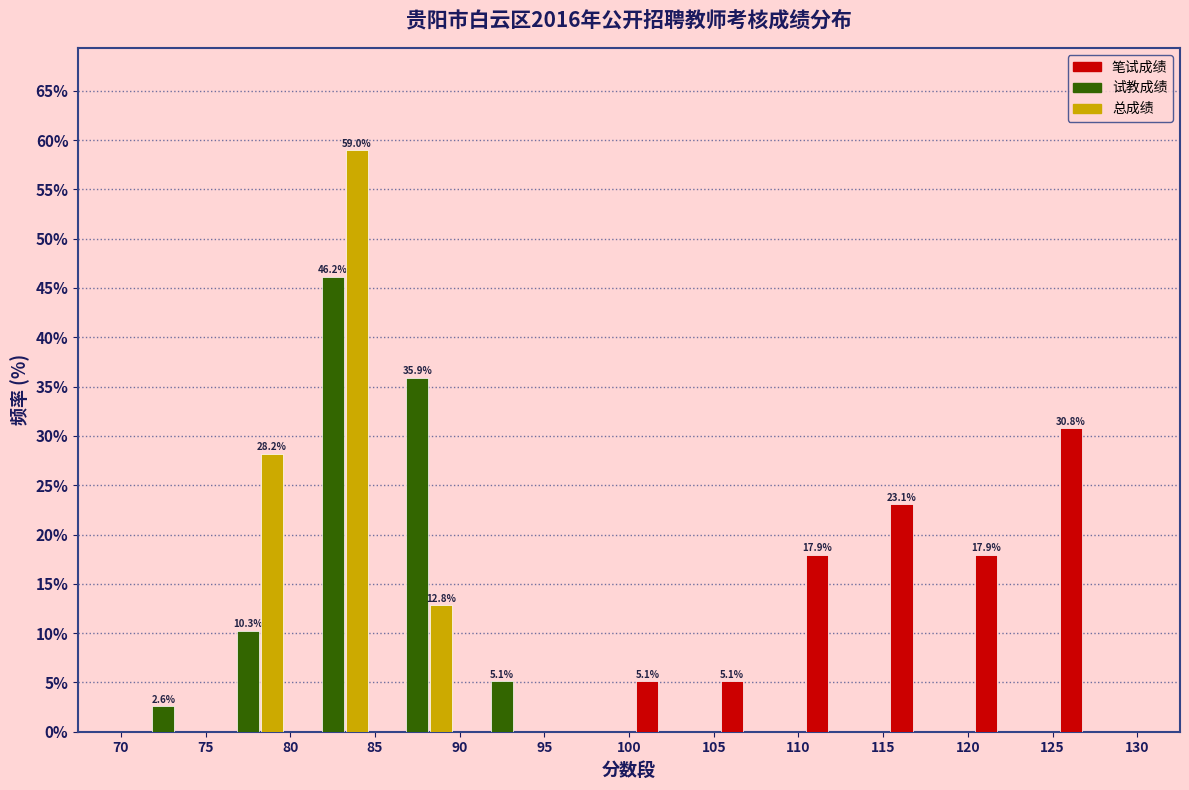

In the 试教成绩 series, which range on the x-axis has the tallest bar?

80 to 85